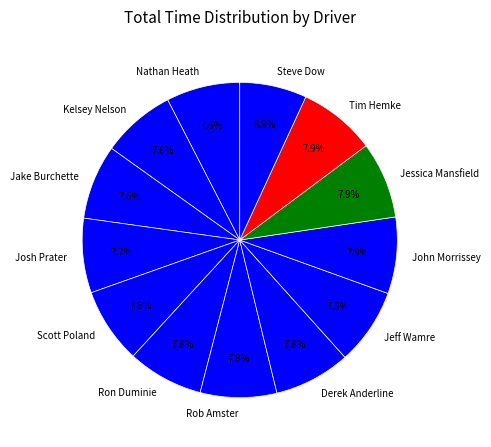

To the nearest percent, what is the combined percentage of Kelsey Nelson and Josh Prater?

15%